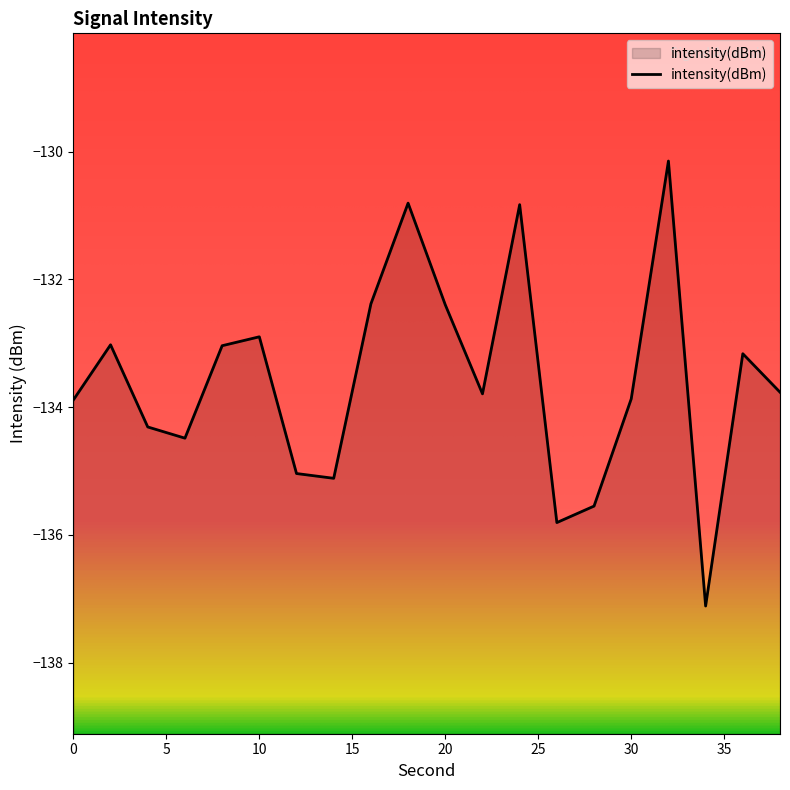

Which label corresponds to the largest value in the chart?

32